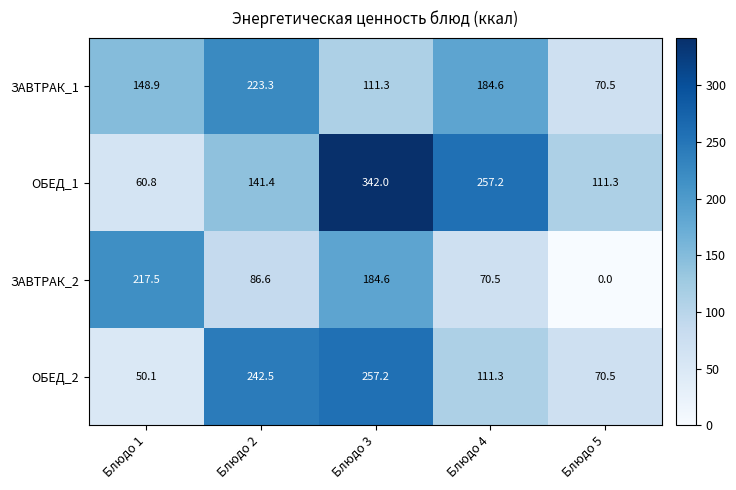

What is the difference between the highest and lowest values at Блюдо 2?

155.9